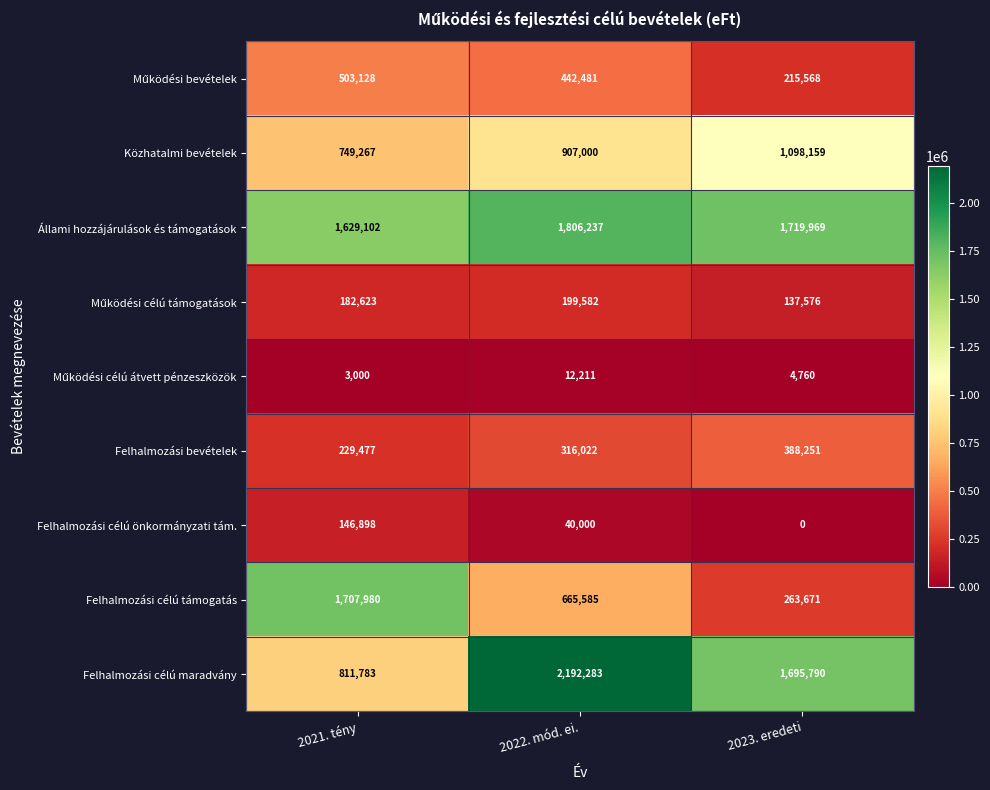

At how many categories does at least one series exceed 2072741?

1